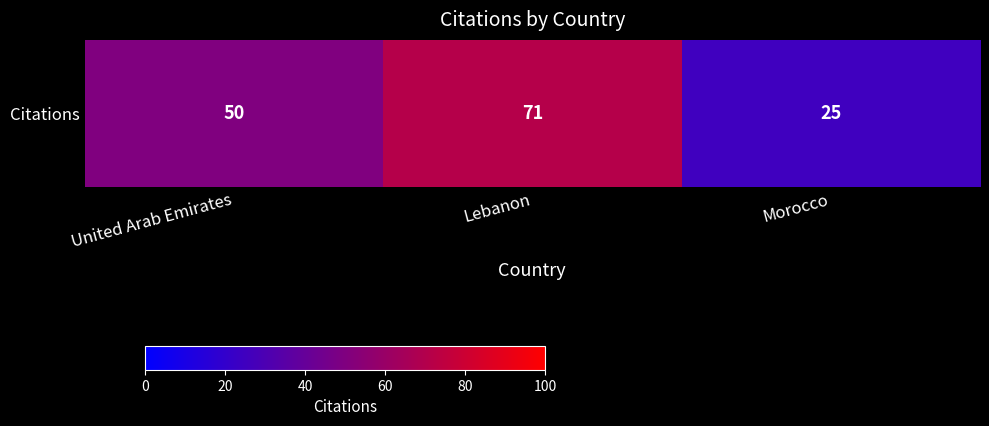

What is the average value?

49